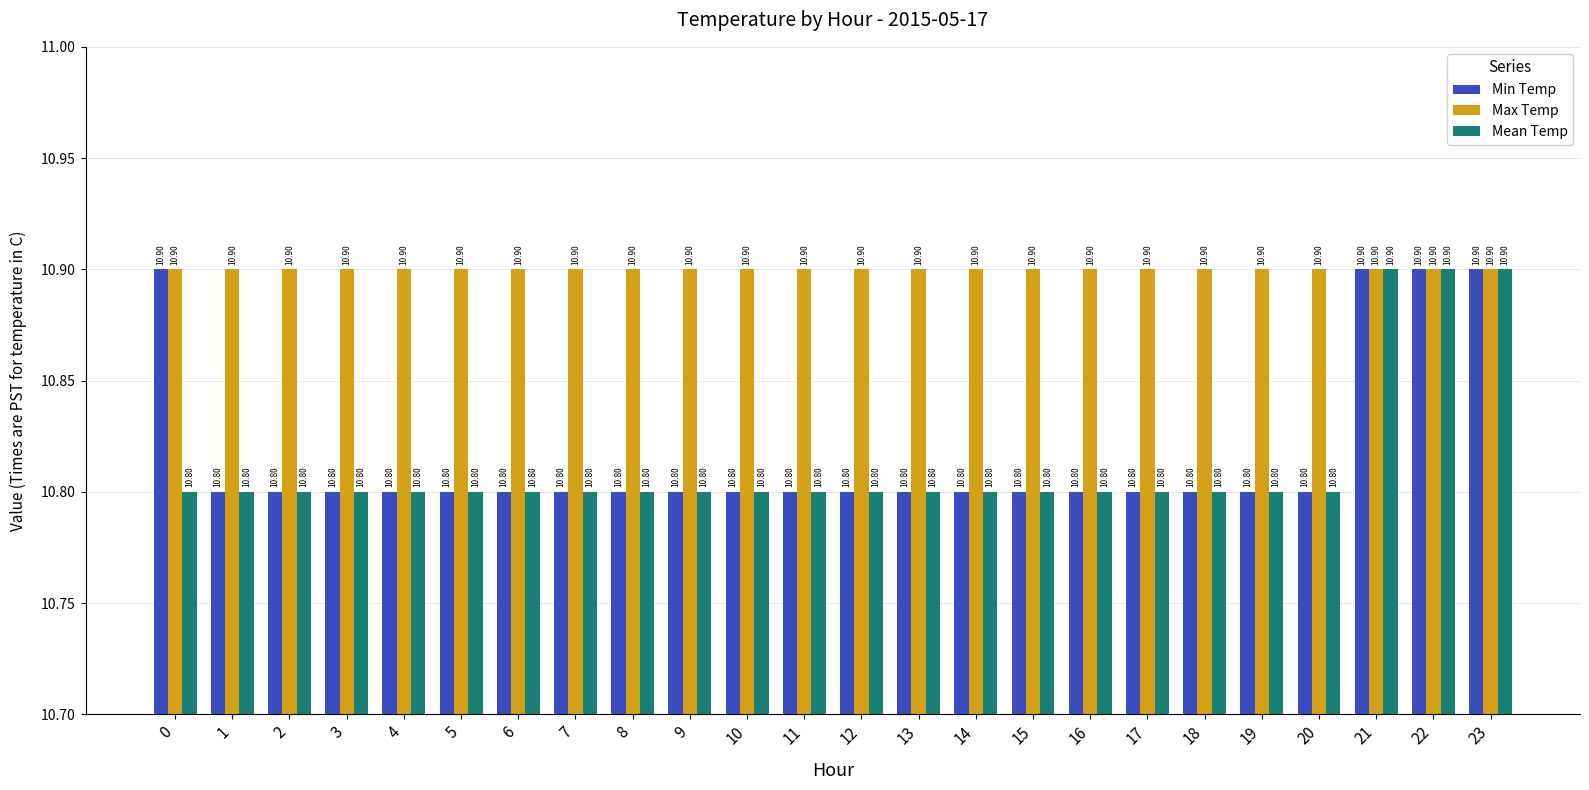

True or false: Mean Temp has a value of 17.5 at 12.

False